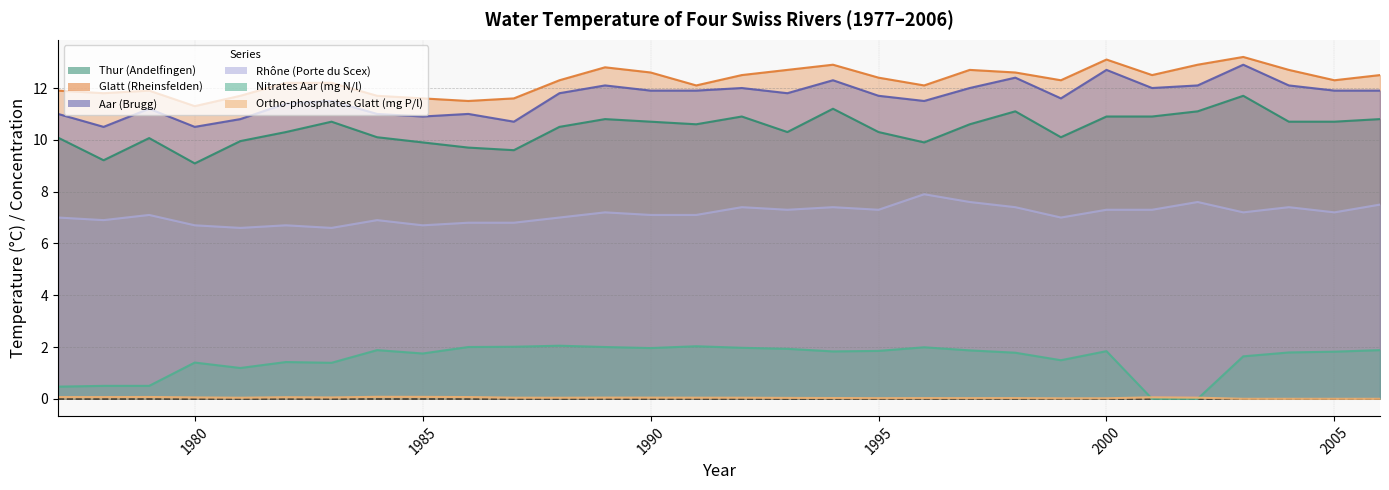

At which label does Aar (Brugg) reach its peak?

2003